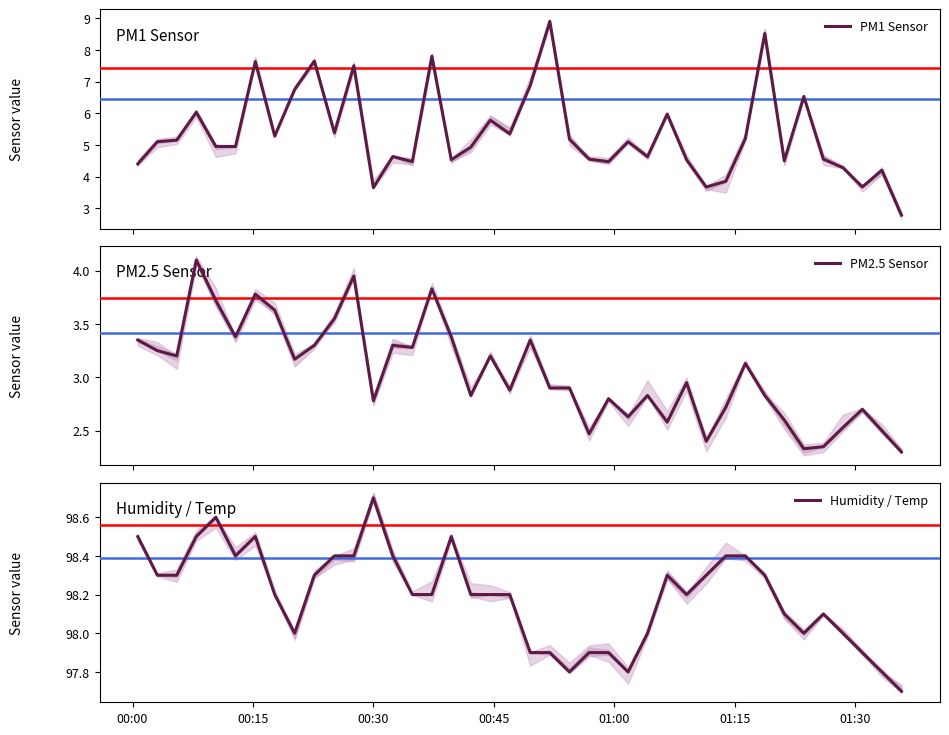

What is the lowest value of the PM1 Sensor series?

2.8